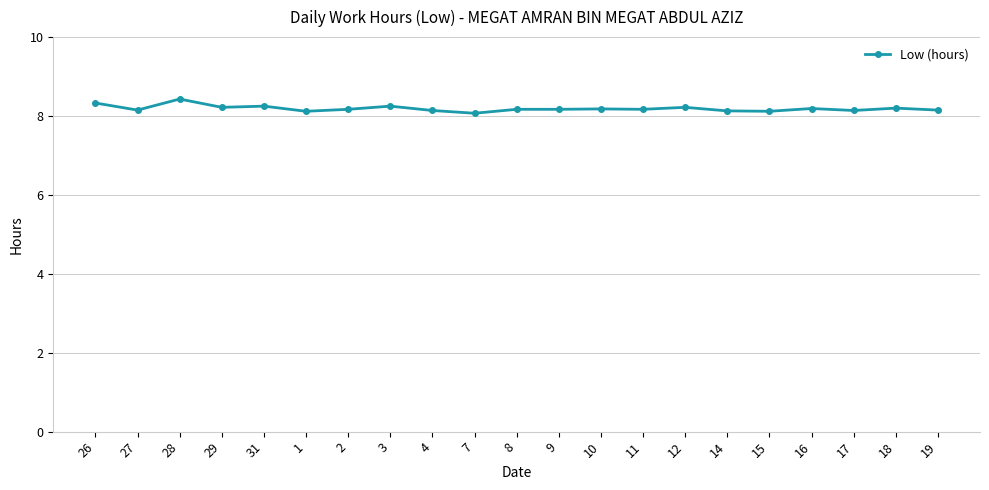

Approximately how many times larger is the value at 28 compared to 10?

1.0